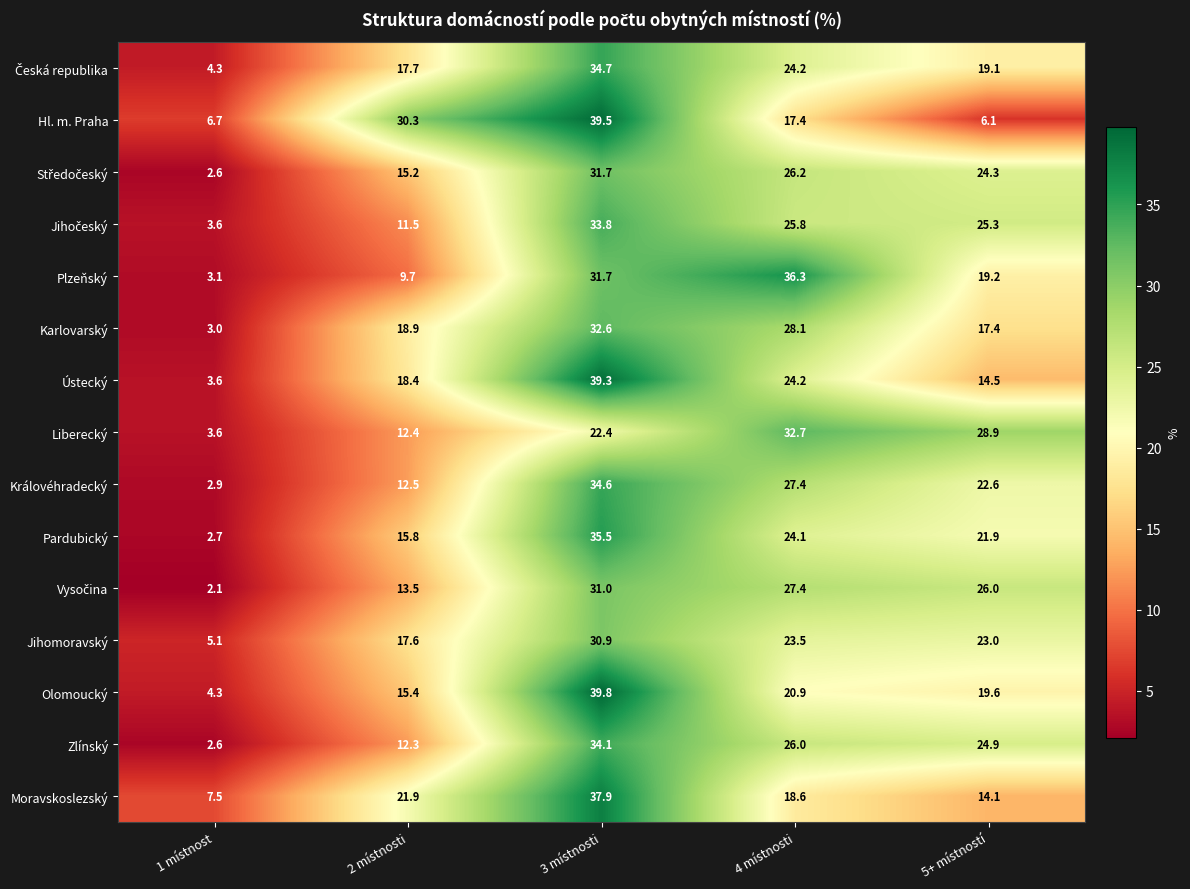

Which series has the largest total across all categories?

Jihomoravský